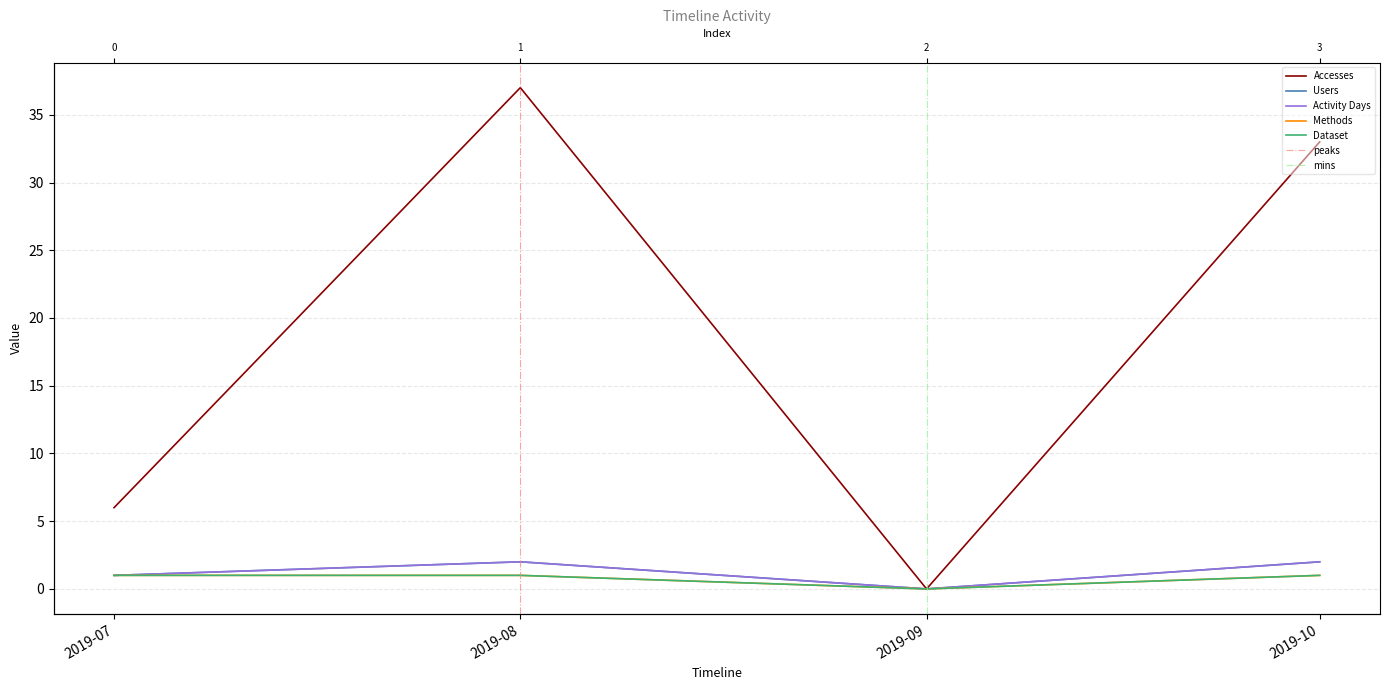

At 2019-08, list the series in order from smallest to largest.

Methods, Dataset, Users, Activity Days, Accesses